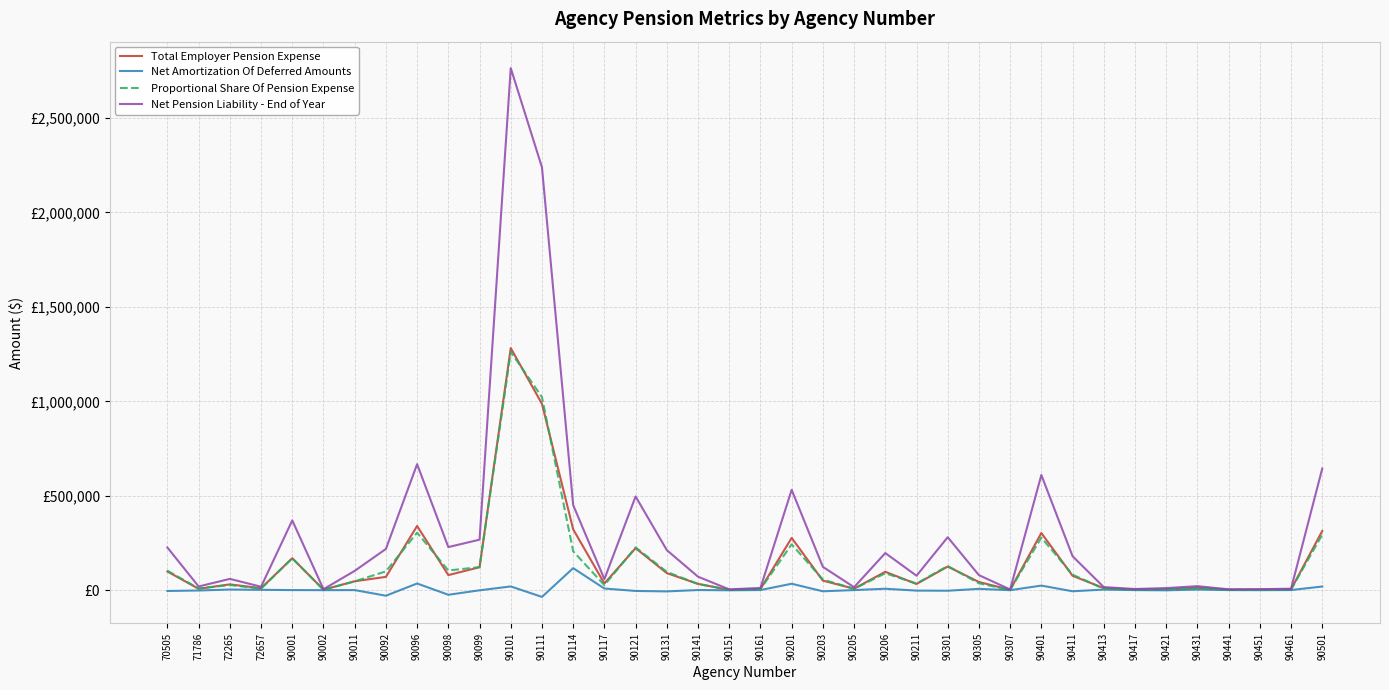

At which category is the sum across all series the highest?

90101